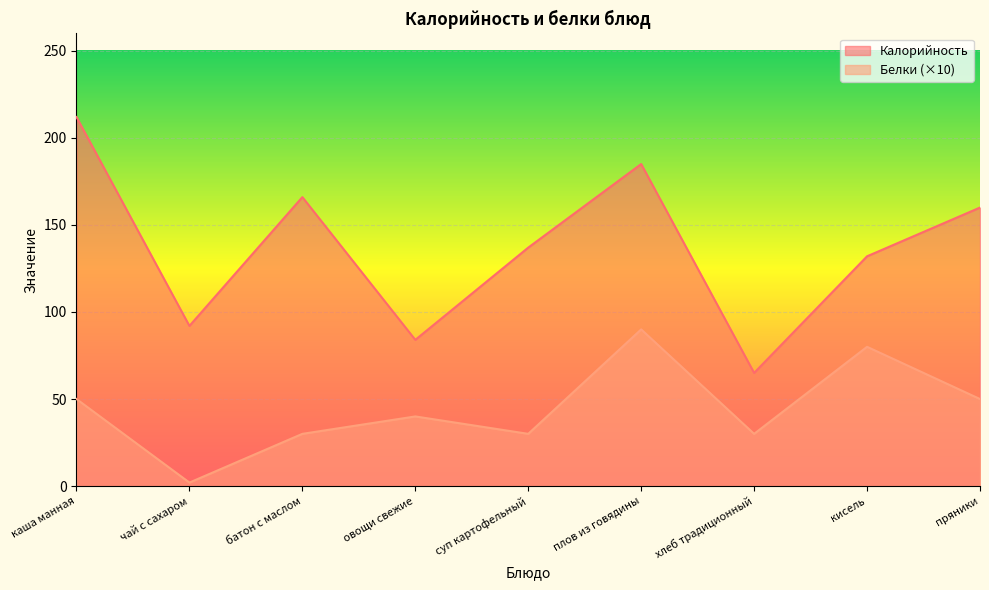

What is the difference between the maximum and minimum values in the Калорийность series?

147